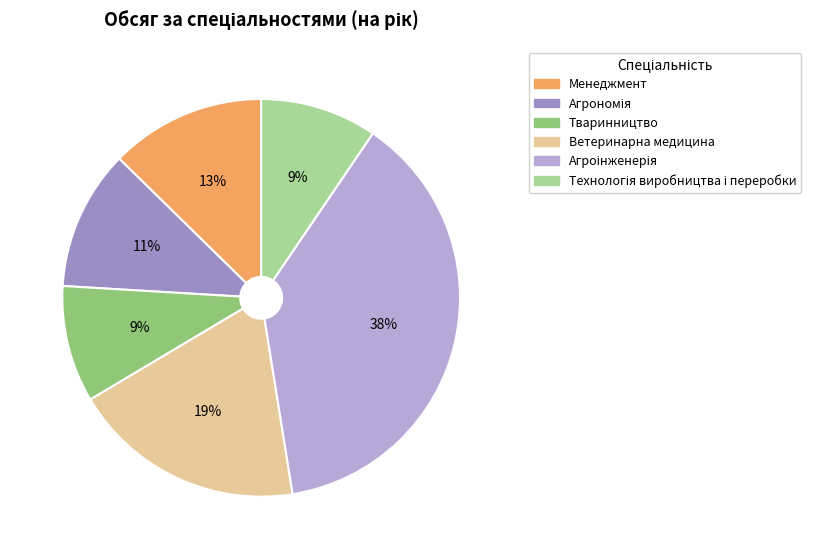

To the nearest percent, what portion does Ветеринарна медицина represent?

19%